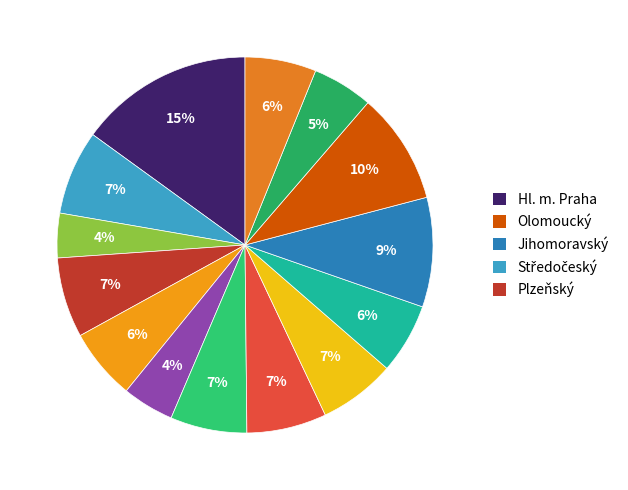

How many slices are in this pie chart?

14